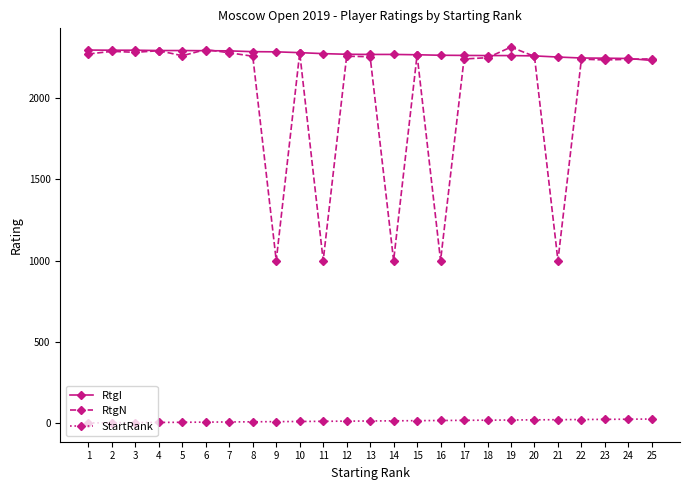

What are all the series names shown in the legend?

RtgI, RtgN, StartRank